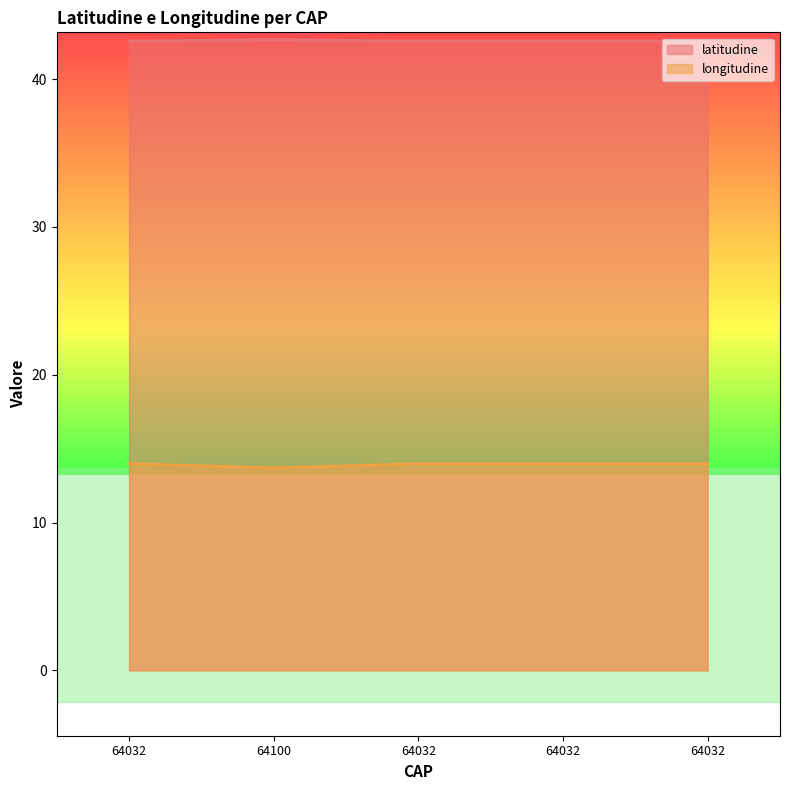

True or false: longitudine has a value of 14.0 at 64032.

True